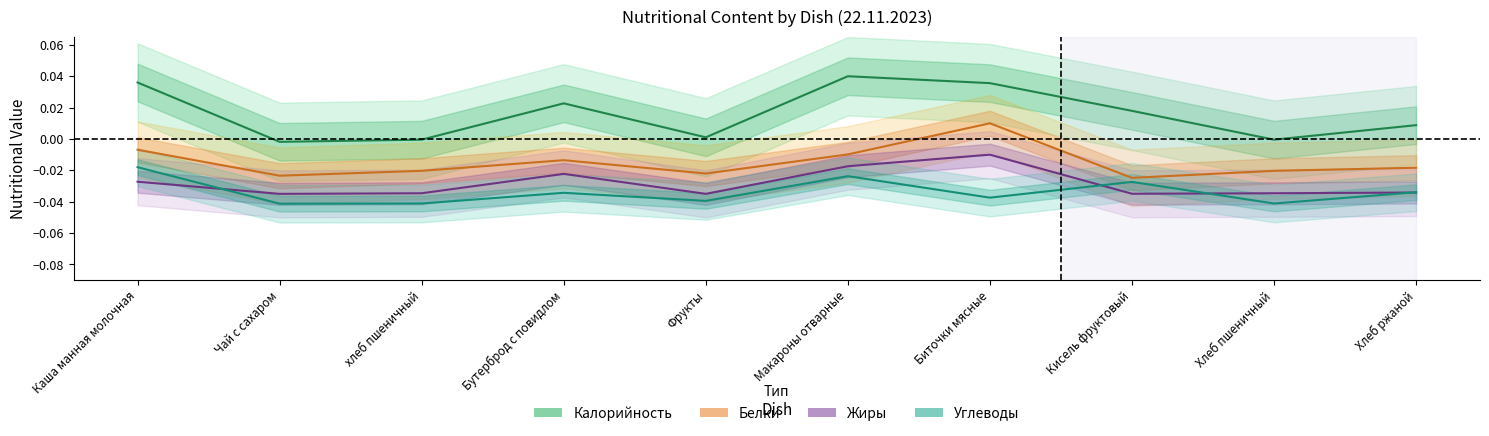

What is the label of the 1st point from the right?

Хлеб ржаной